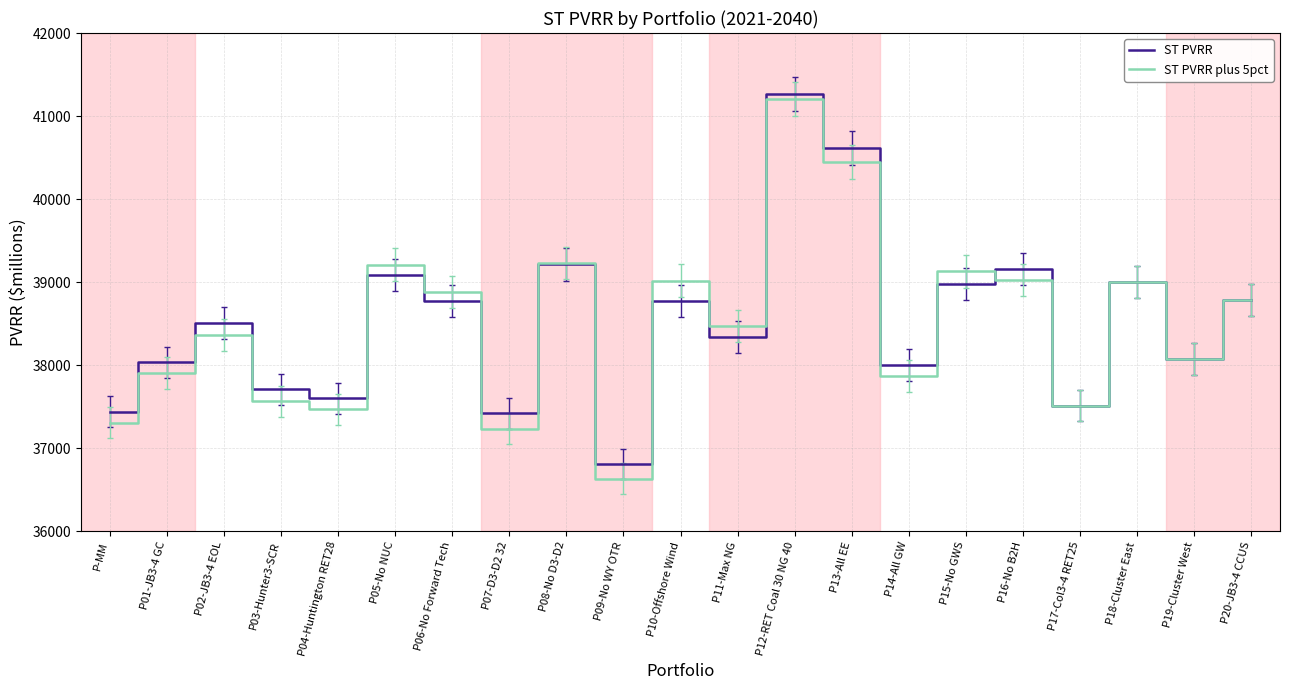

True or false: ST PVRR plus 5pct and ST PVRR cross at least once.

True